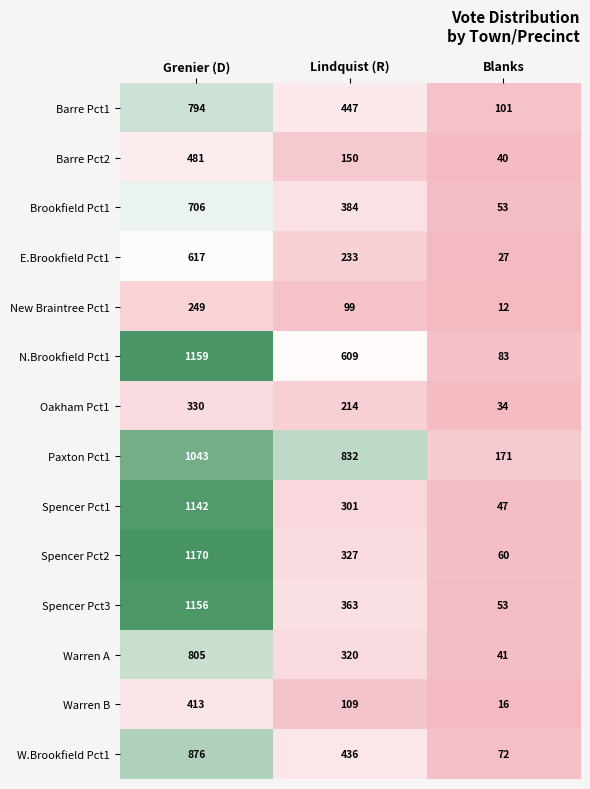

Is it true that Paxton Pct1 equals 1496 at Grenier (D)?

False